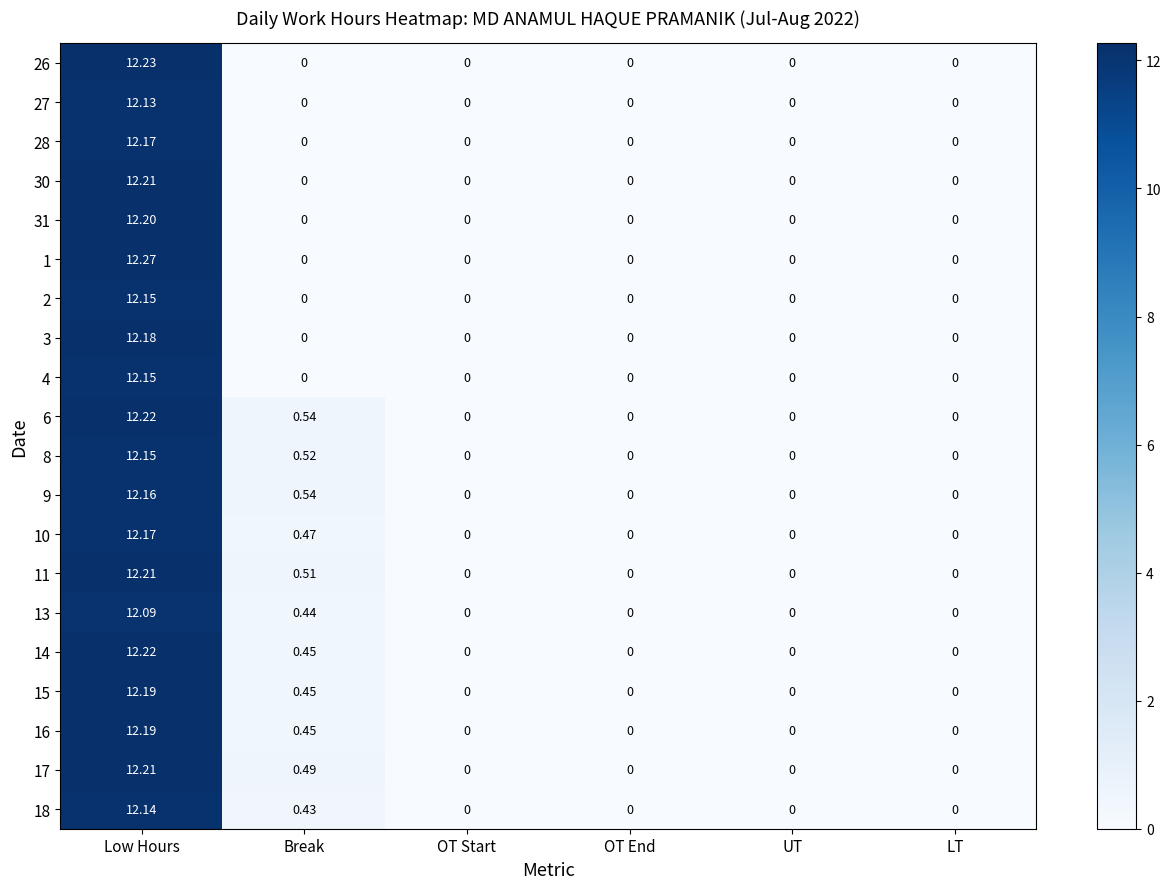

Which series has the largest total across all categories?

6